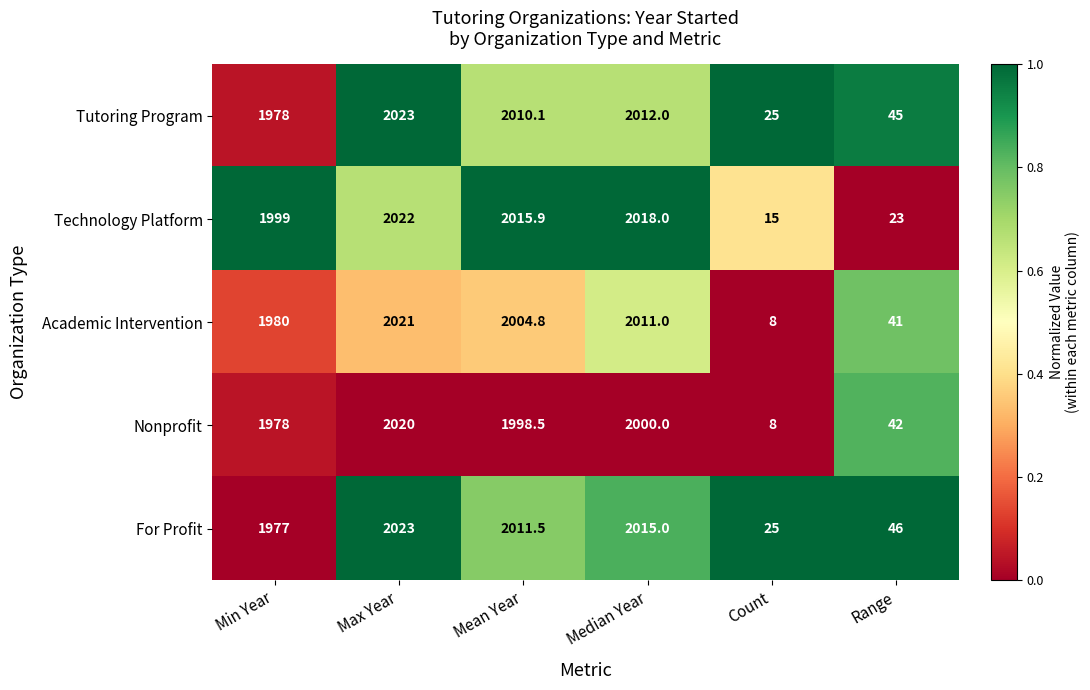

What is the difference between the Technology Platform values at Max Year and Count?

2007.0